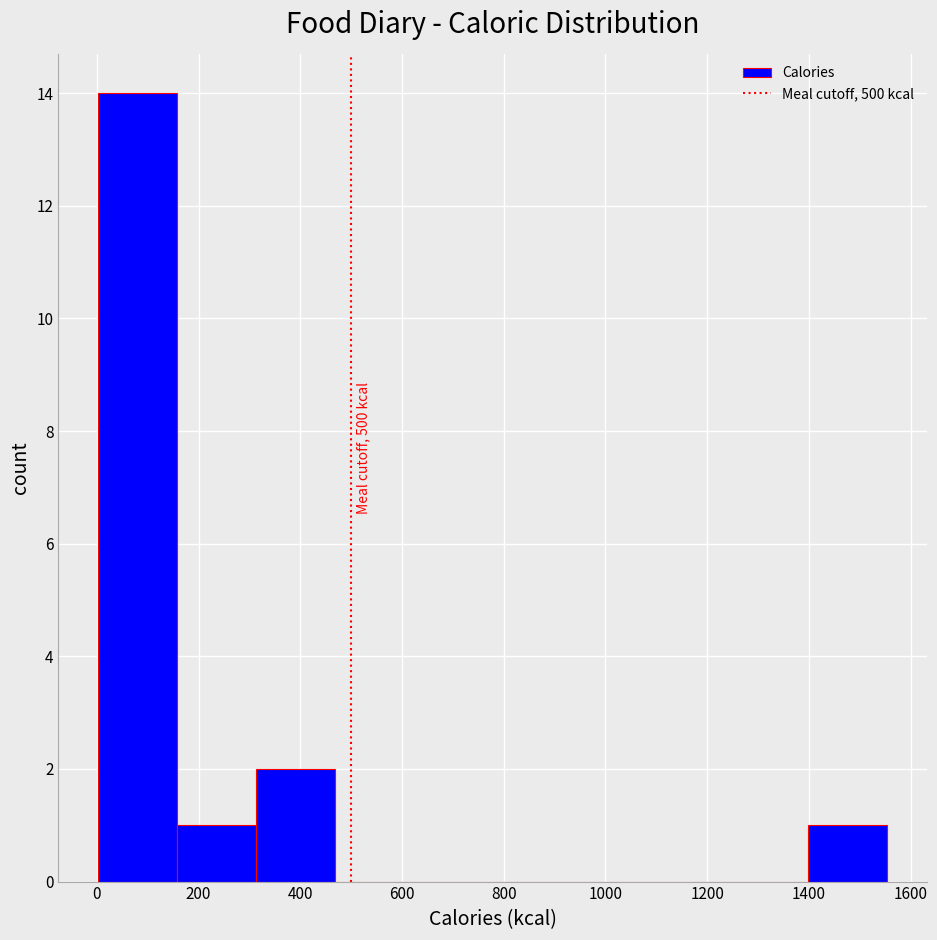

Over which range of the x-axis is the bar tallest?

0 to 160